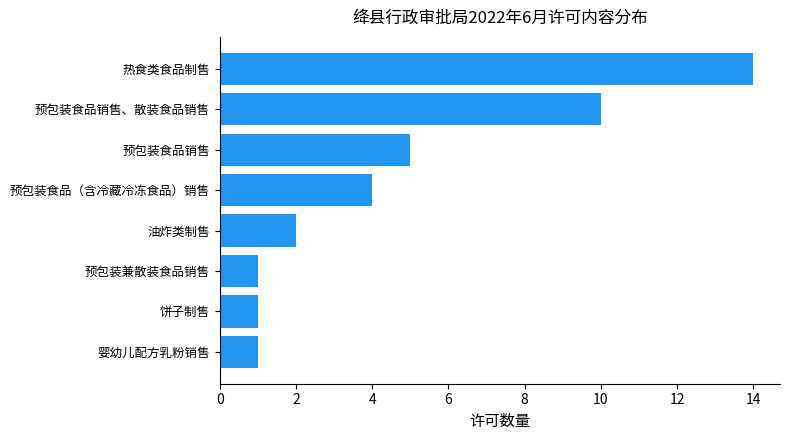

What position from the top is 婴幼儿配方乳粉销售?

8